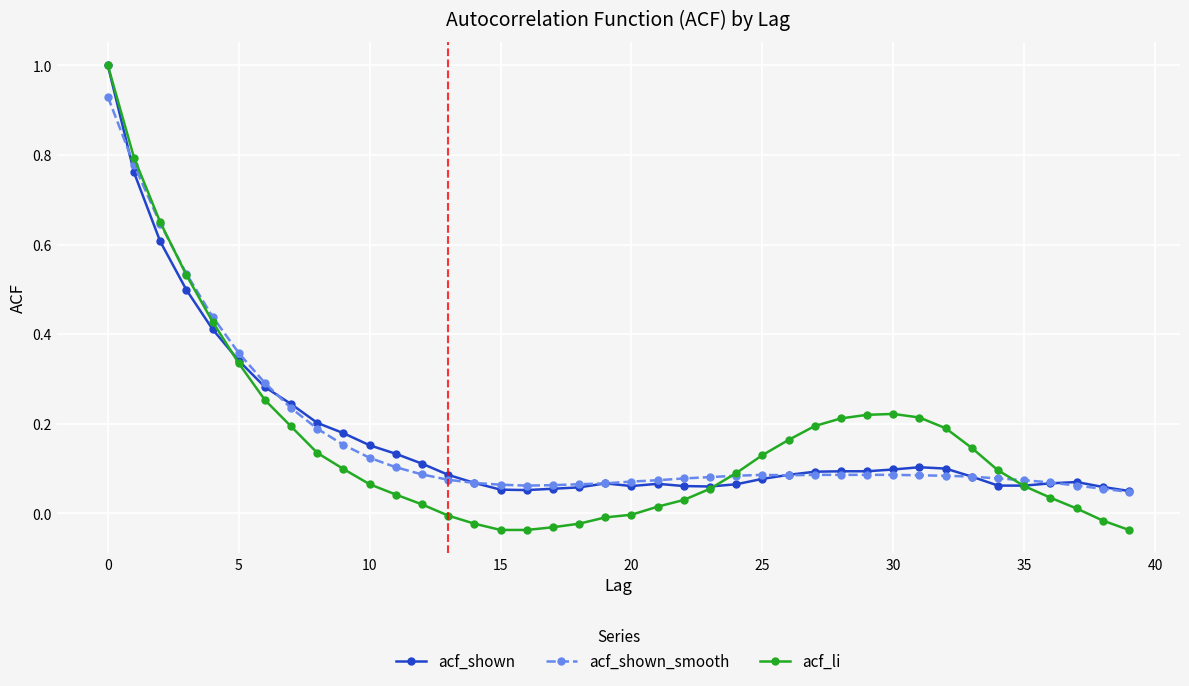

What are all the series names shown in the legend?

acf_shown, acf_shown_smooth, acf_li